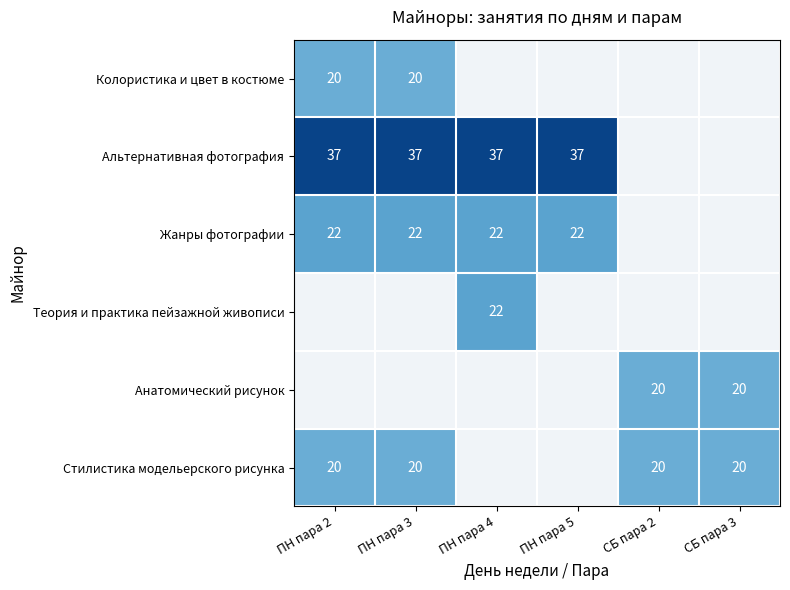

The value of Стилистика модельерского рисунка at СБ пара 3 is 20. True or false?

True